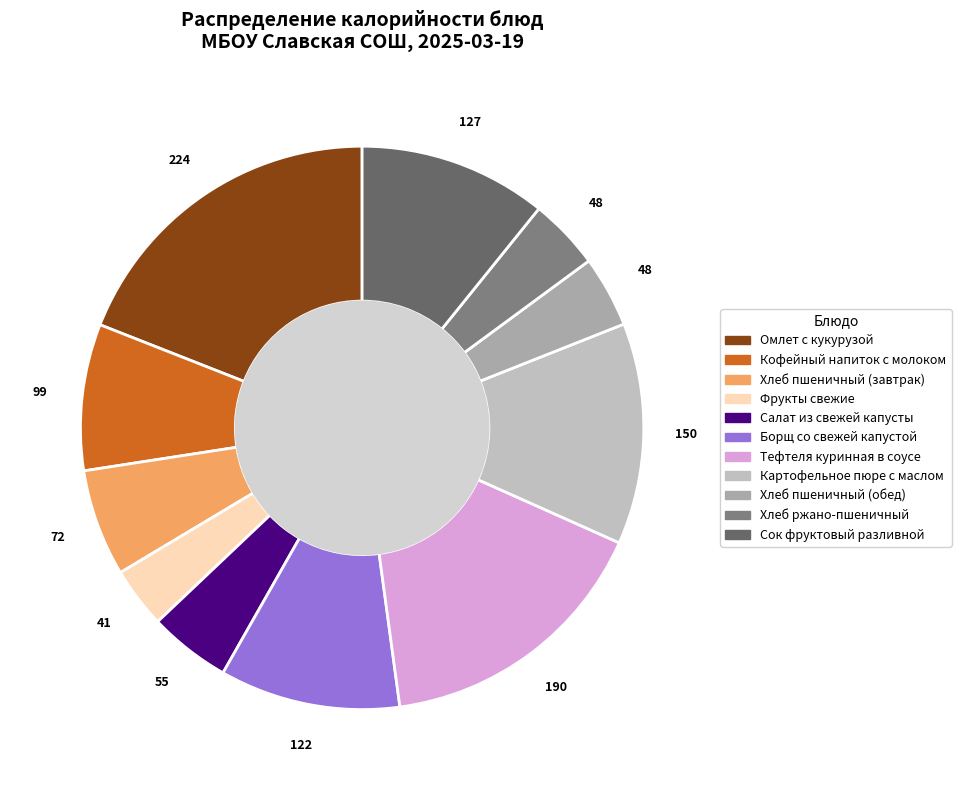

To the nearest percent, what percentage of the pie is Картофельное пюре с маслом?

13%